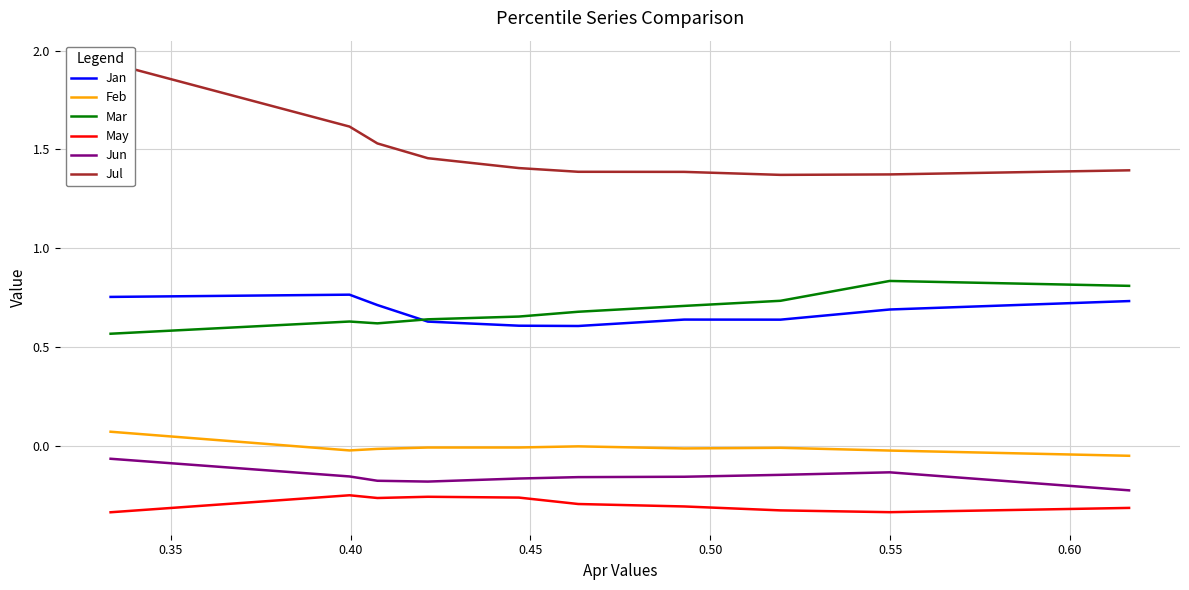

How many lines are shown in the chart?

6